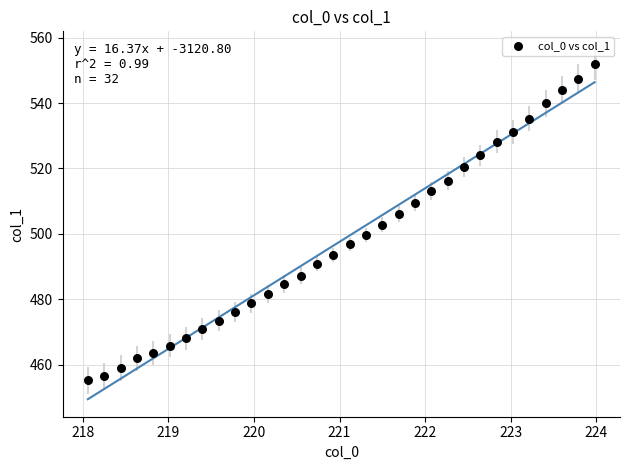

What is the range of Y values (max minus min)?

96.7